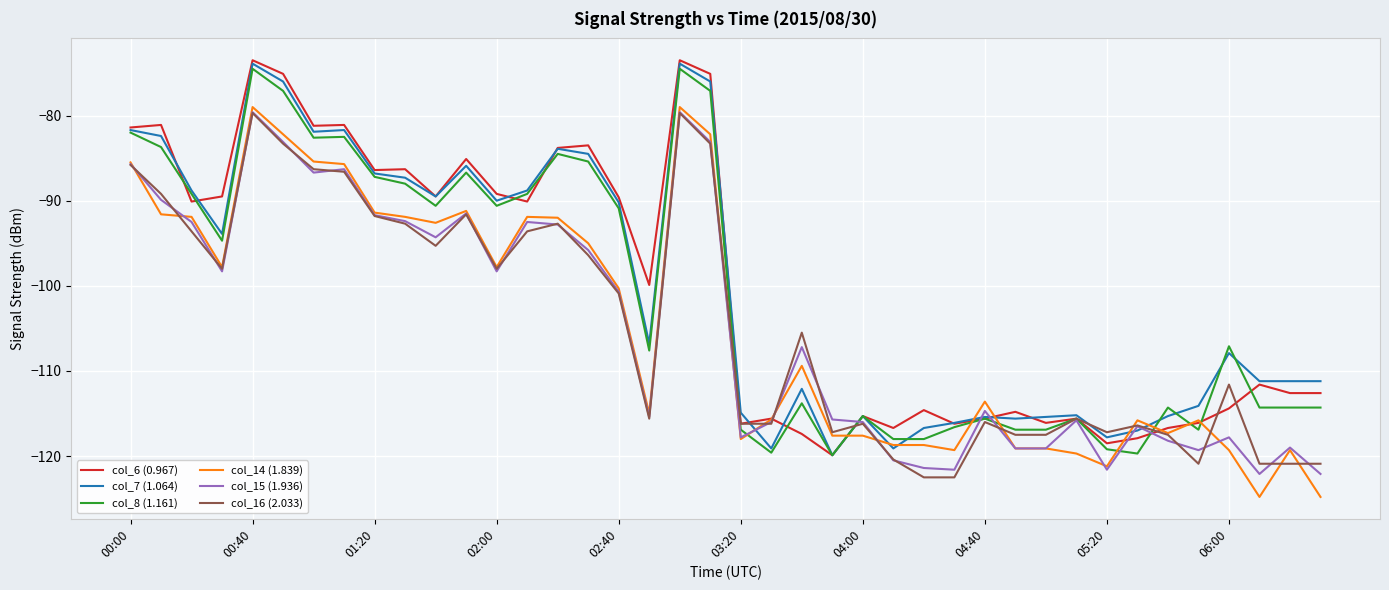

What is the maximum value shown in the chart?

-73.5